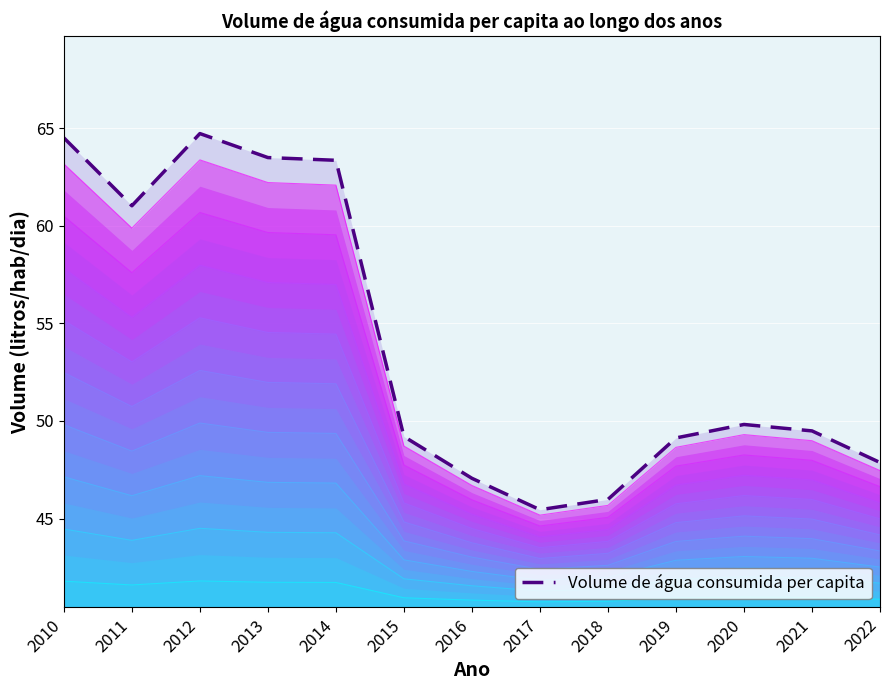

At which category does the data reach its first local peak?

2012